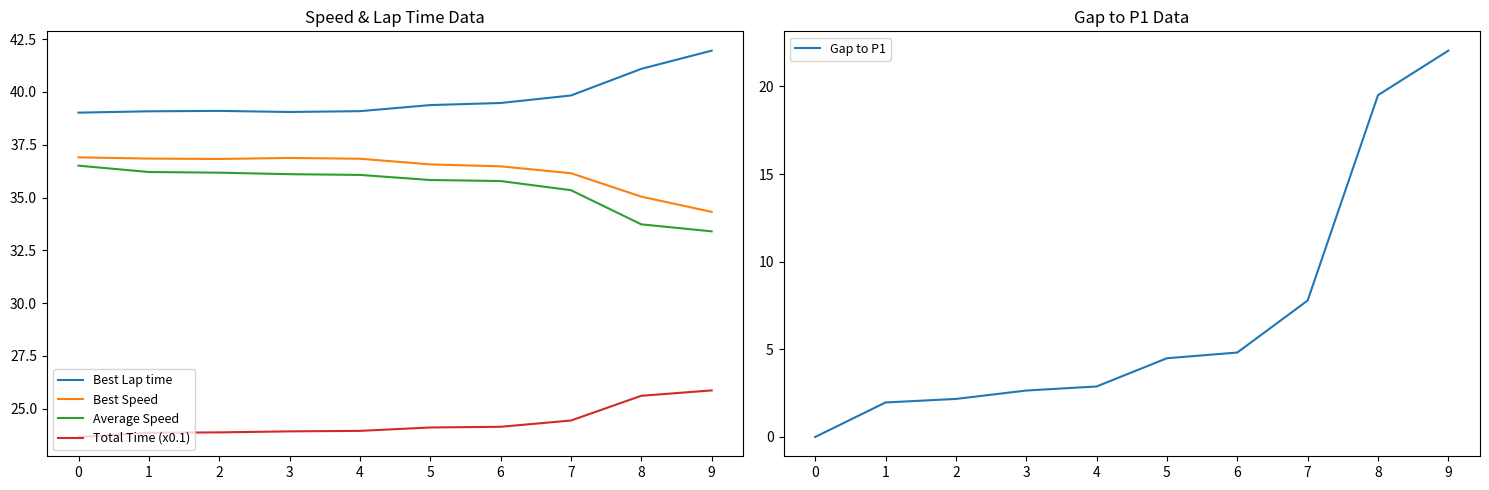

At how many categories does at least one series exceed 16?

10